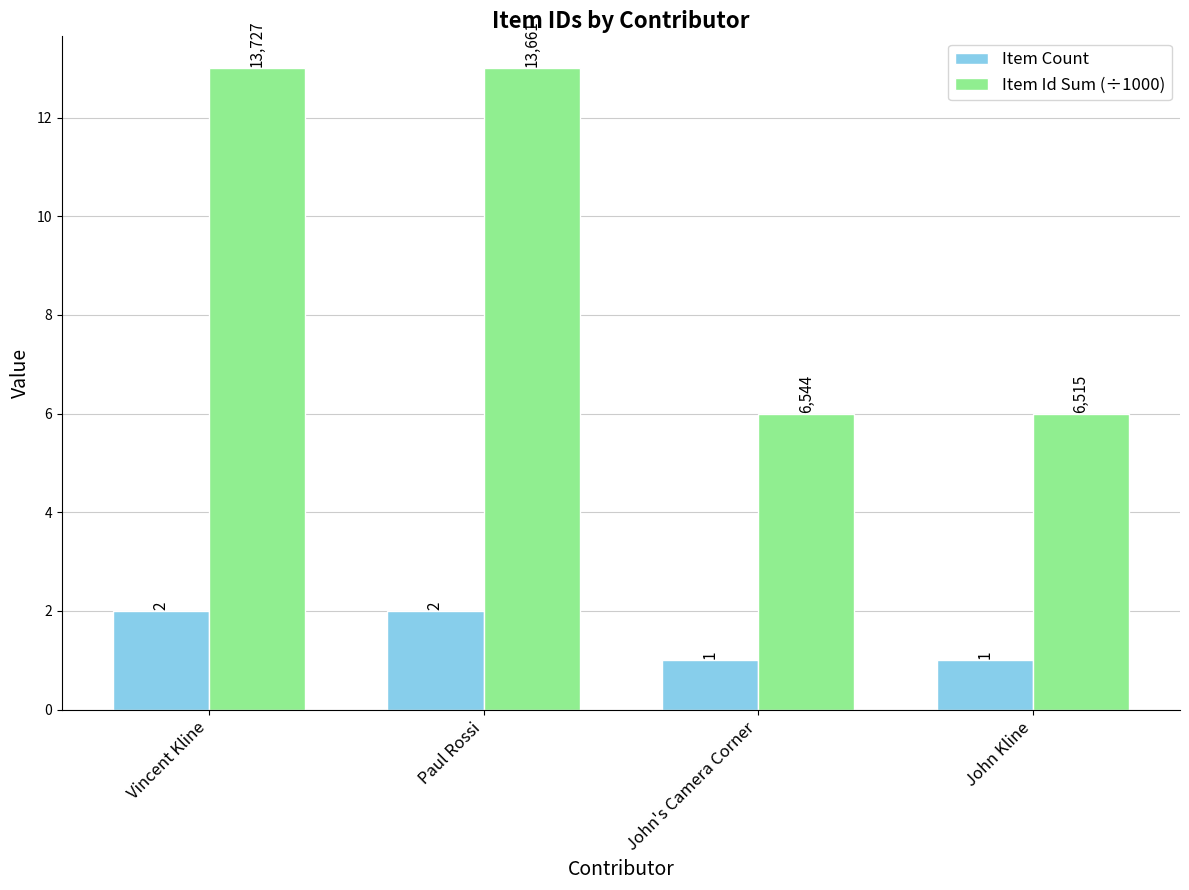

What is the difference between the second highest and second lowest values in the Item Id Sum (÷1000) series?

7